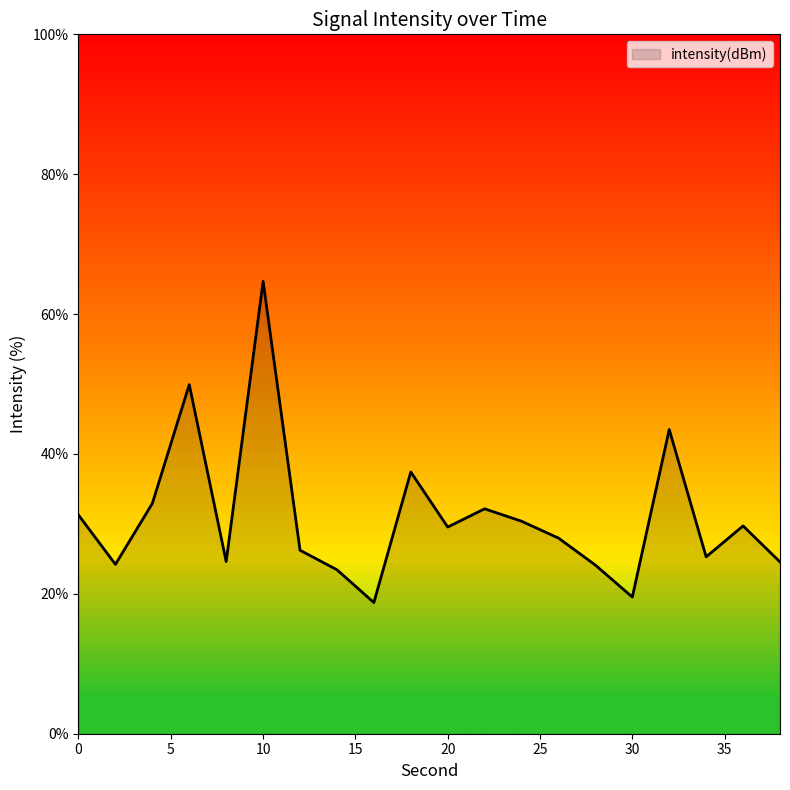

What is the average value?

31.0